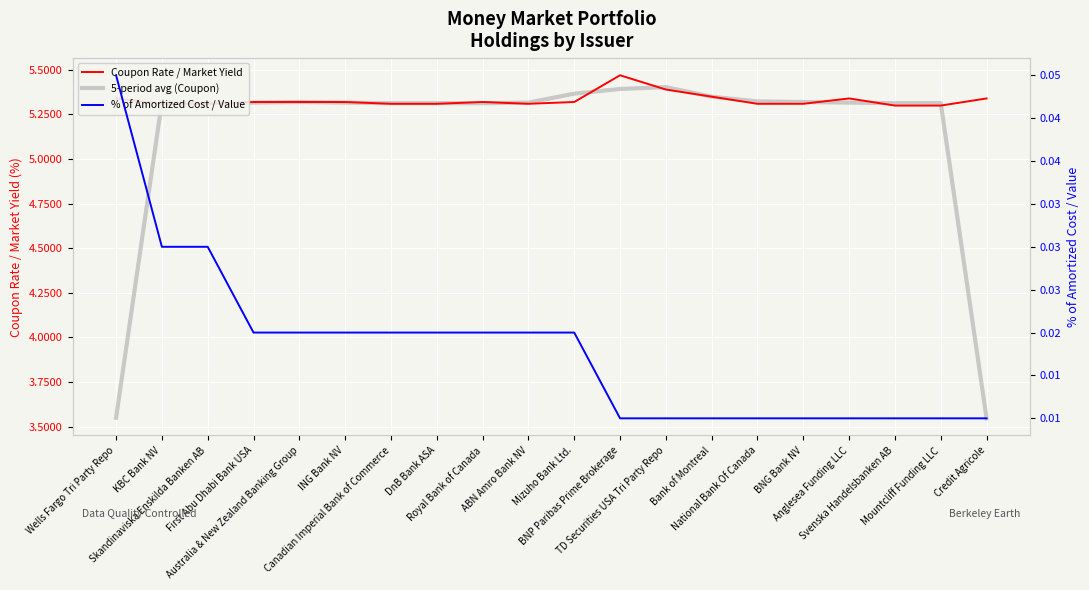

Is the value of 5-period avg (Coupon) at Australia & New Zealand Banking Group greater than the value of % of Amortized Cost / Value at Anglesea Funding LLC?

Yes